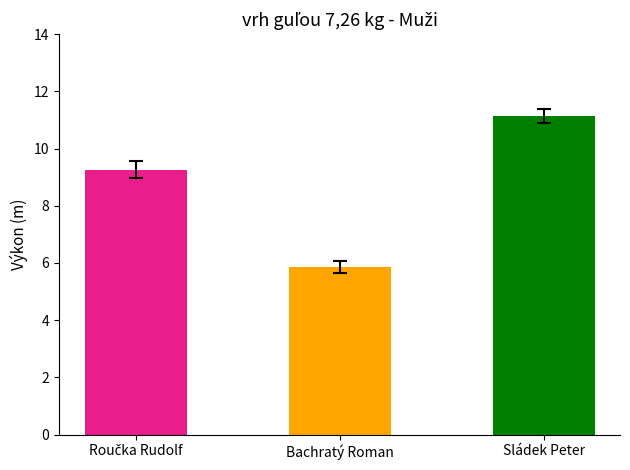

What is the smallest value displayed?

5.9